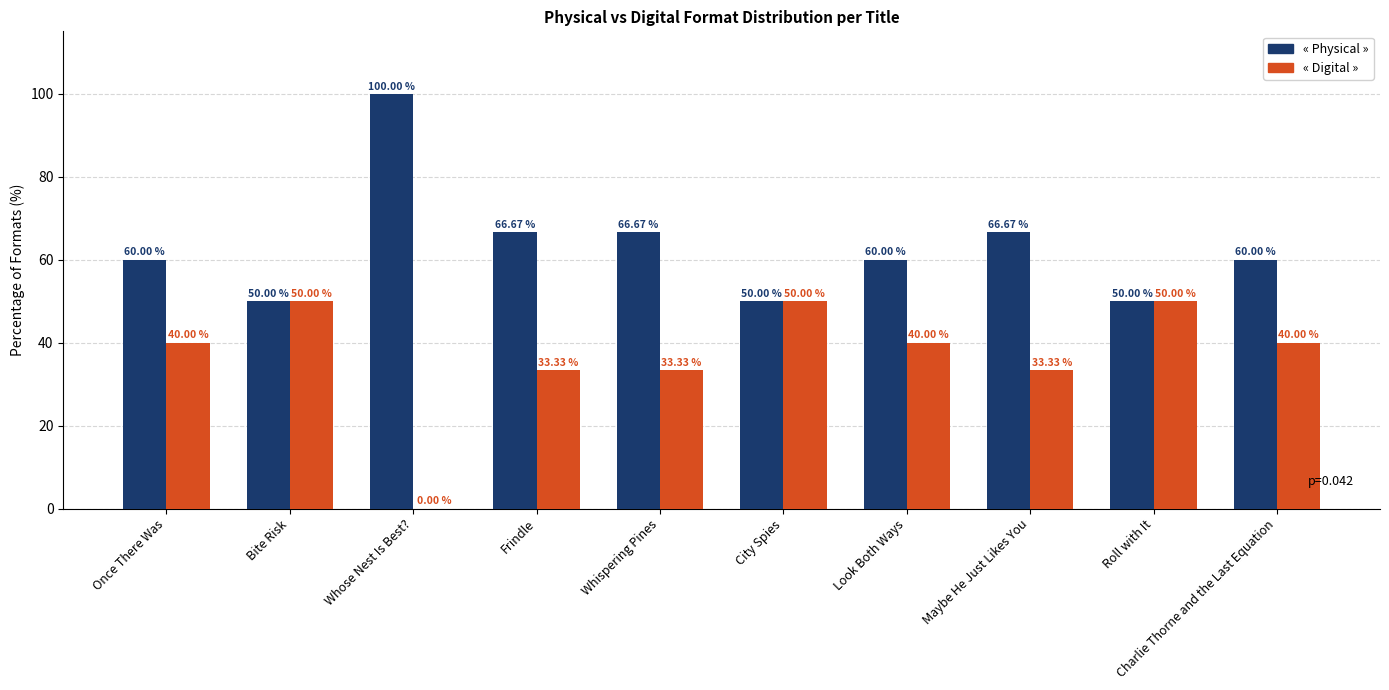

Reading right to left, transcribe all the data shown in this chart.

« Physical »: Charlie Thorne and the Last Equation=60.0	Roll with It=50.0	Maybe He Just Likes You=66.7	Look Both Ways=60.0	City Spies=50.0	Whispering Pines=66.7	Frindle=66.7	Whose Nest Is Best?=100.0	Bite Risk=50.0	Once There Was=60.0
« Digital »: Charlie Thorne and the Last Equation=40.0	Roll with It=50.0	Maybe He Just Likes You=33.3	Look Both Ways=40.0	City Spies=50.0	Whispering Pines=33.3	Frindle=33.3	Whose Nest Is Best?=0.0	Bite Risk=50.0	Once There Was=40.0